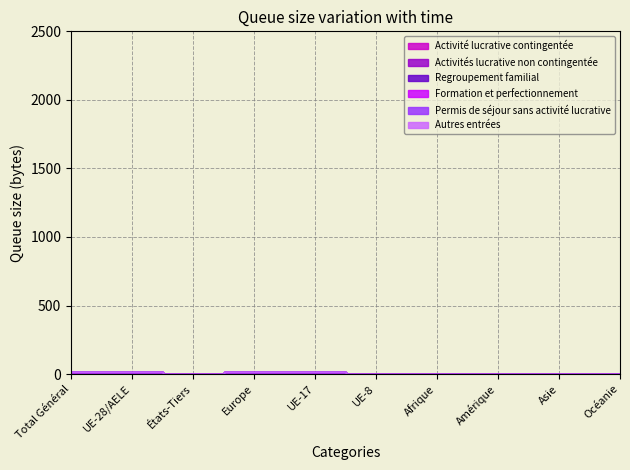

Which category has the lowest value across all series?

Total Général